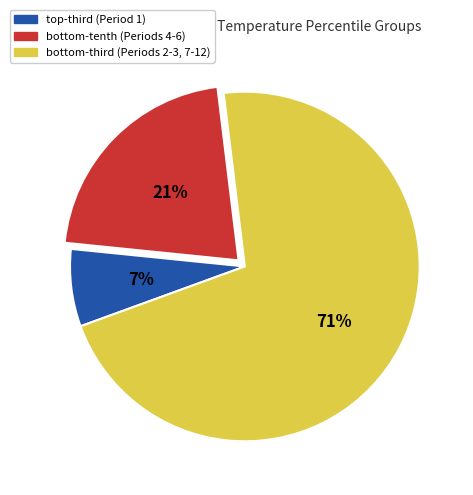

Is there any slice that represents more than half of the pie?

Yes